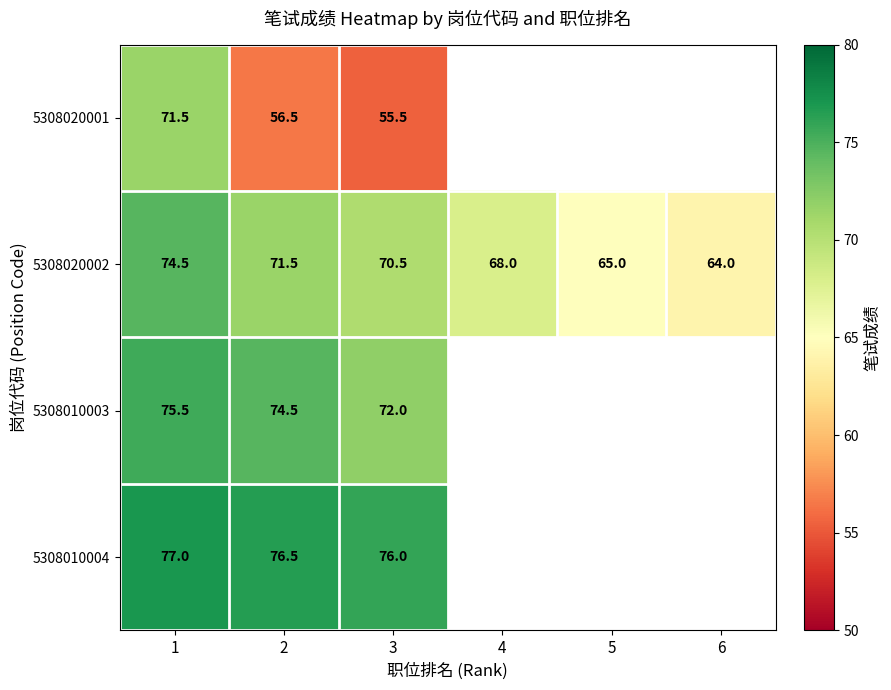

Is the value of 5308020001 at 2 greater than the value of 5308010003 at 2?

No